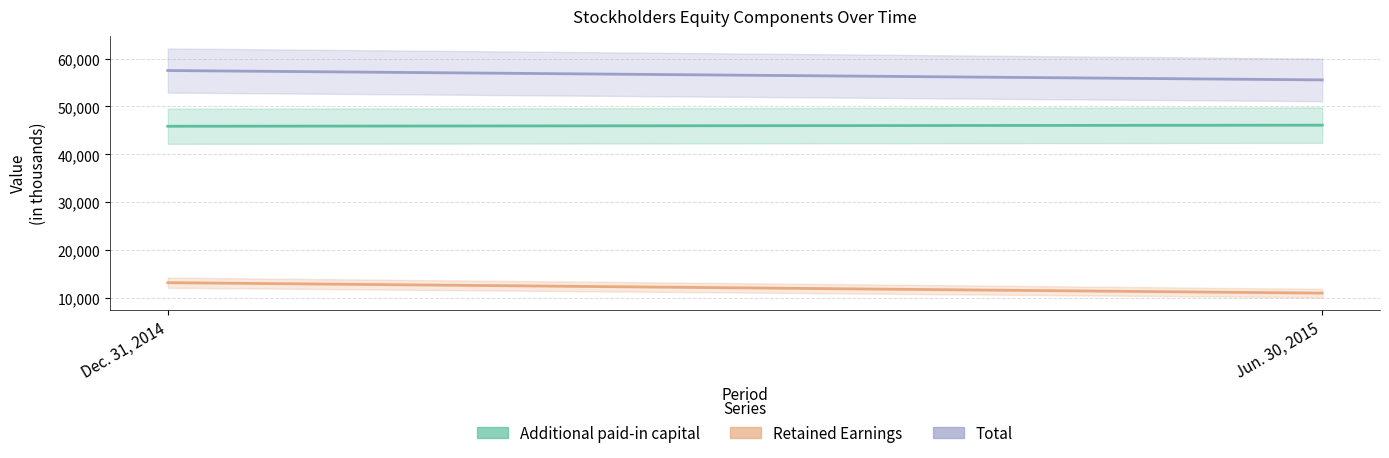

What is the smallest value displayed?

11089